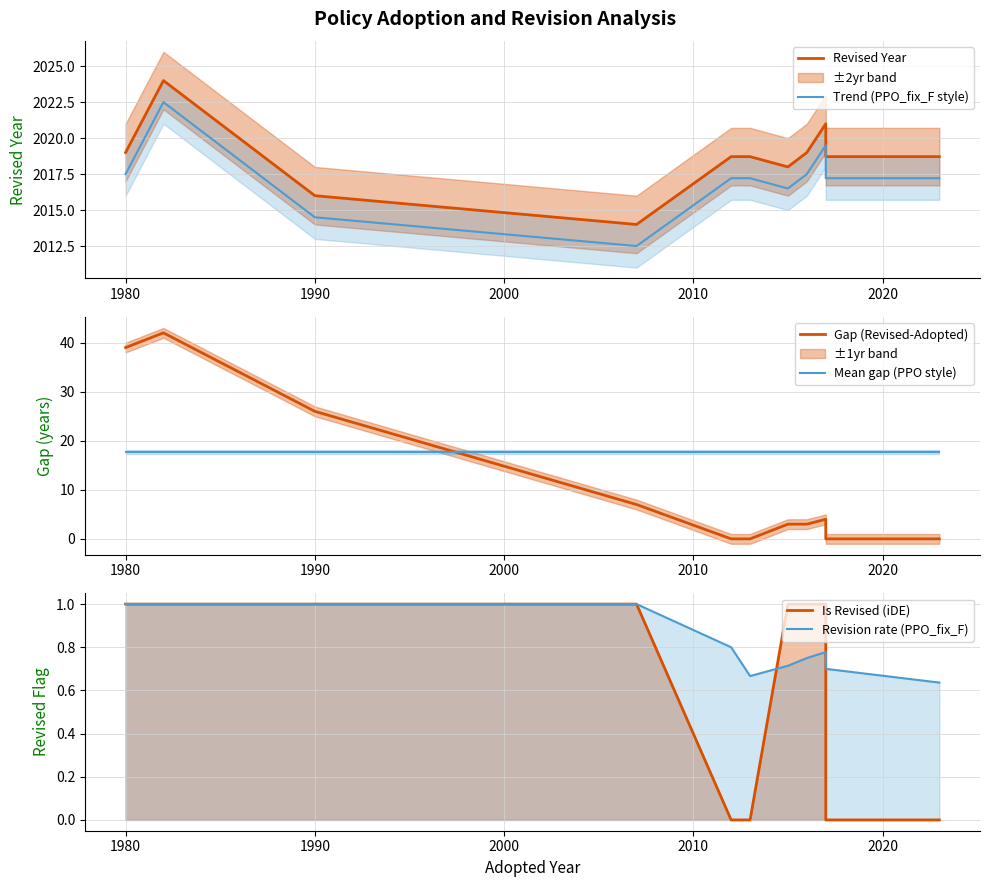

Between 1970 and 2000, which series saw the biggest shift?

Gap (Revised-Adopted)